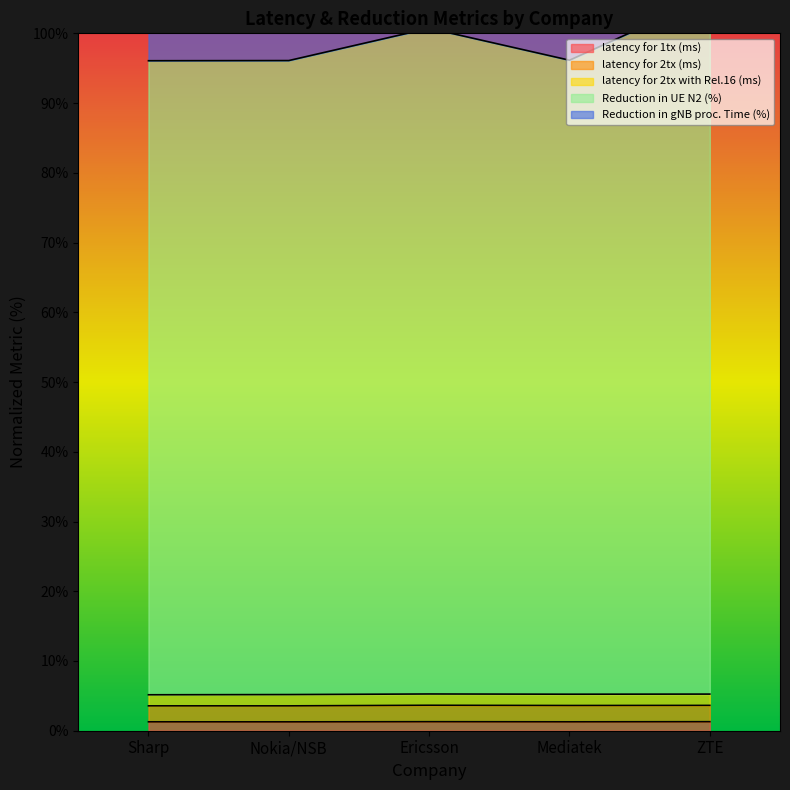

Read the Reduction in gNB proc. Time (%) value at Nokia/NSB.

96.1